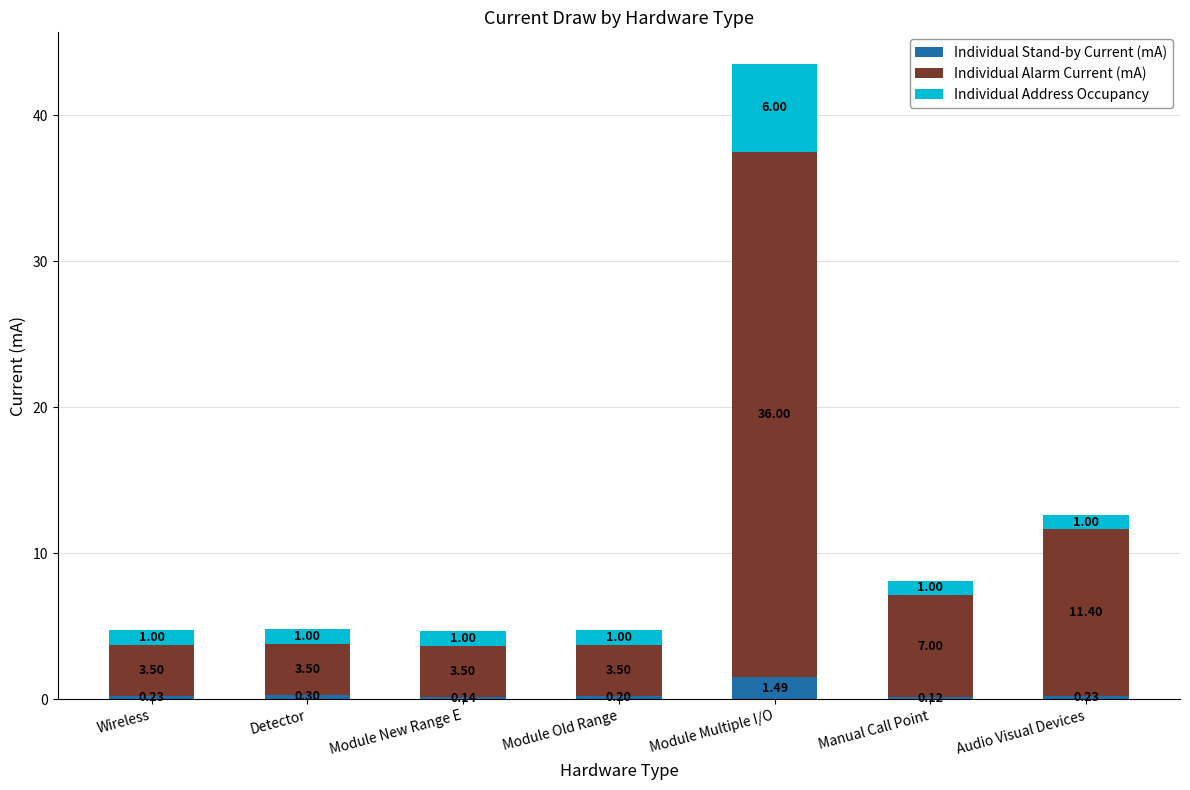

What is the total value across all series at Module New Range E?

4.6